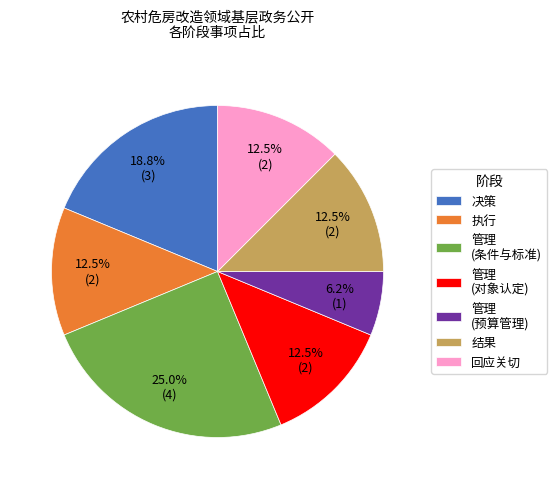

Which slice is the smallest?

管理 (预算管理)